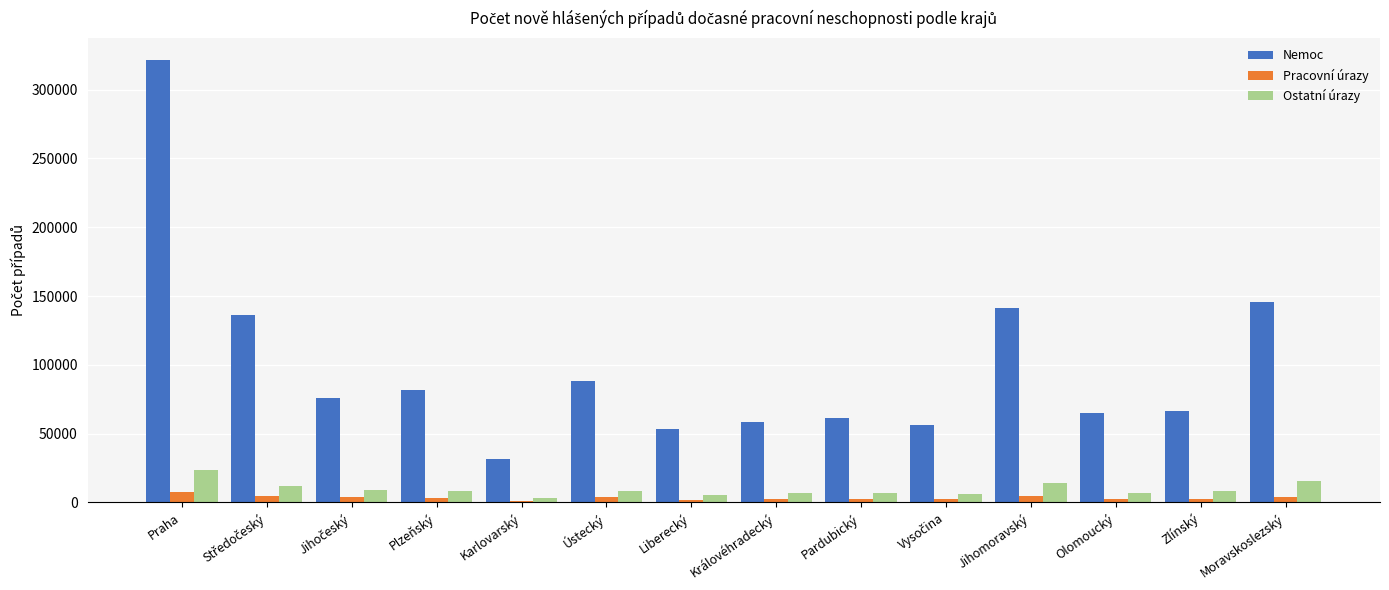

List the series in order of their peak value, highest first.

Nemoc, Ostatní úrazy, Pracovní úrazy